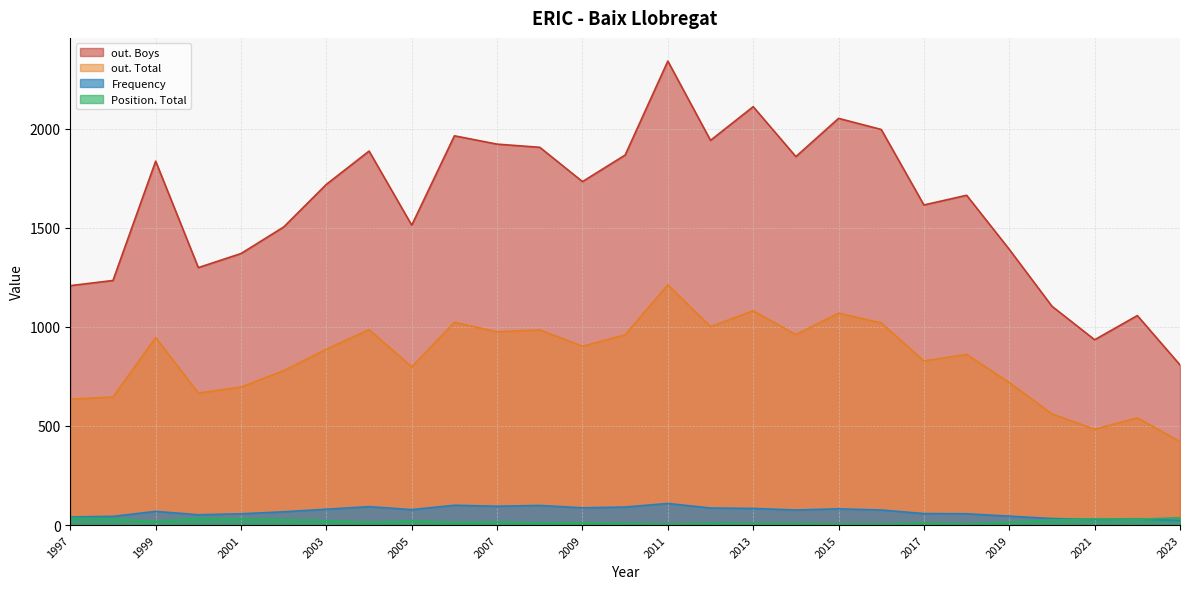

Where is the first local maximum for out. Total?

1999